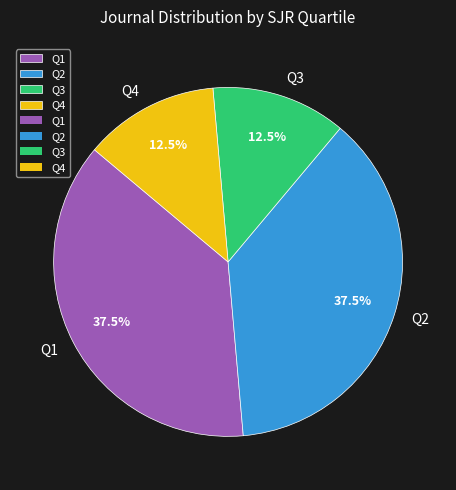

What percentage do Q4 and Q2 together represent?

50.0%